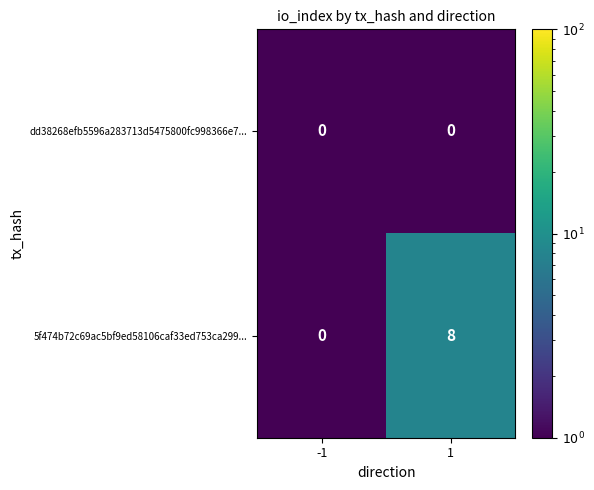

Is it true that 5f474b72c69ac5bf9ed58106caf33ed753ca299... equals 4 at 1?

False